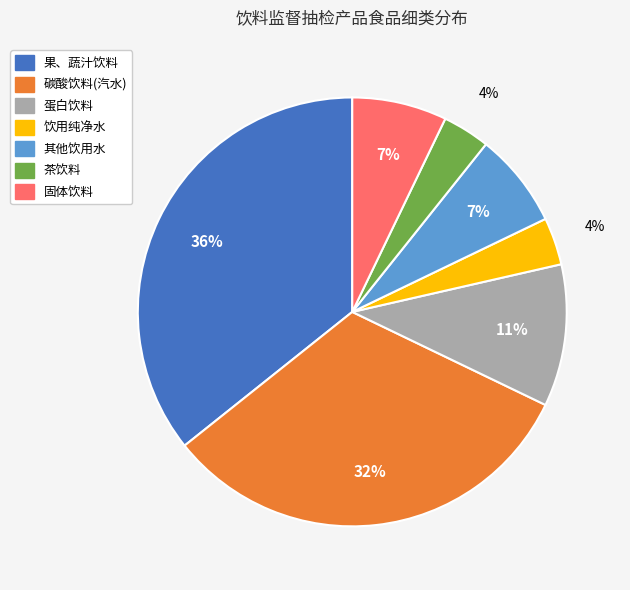

To the nearest percent, what is the average slice percentage?

14%